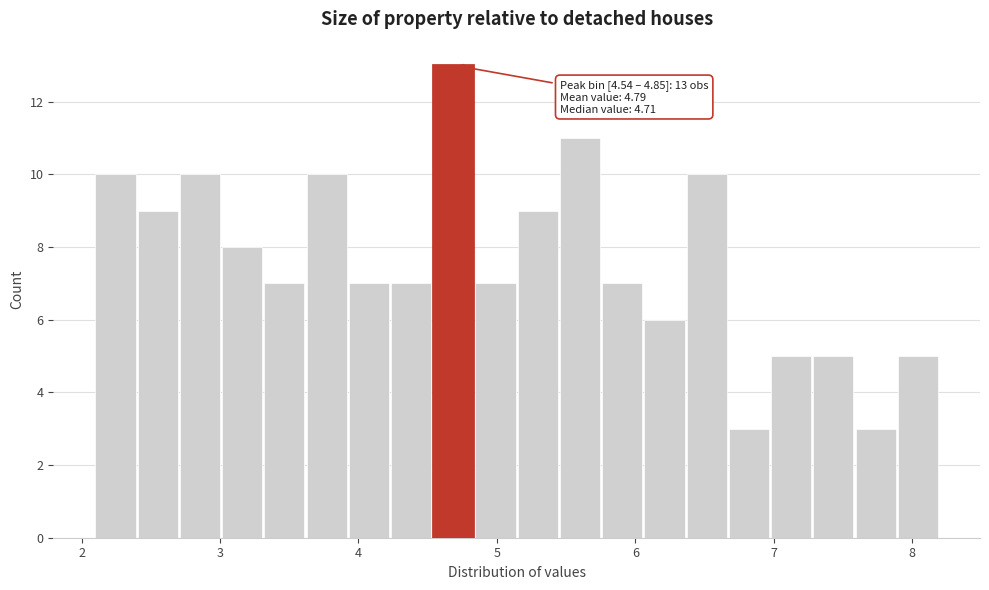

Around what value on the x-axis is the tallest bar? Give the approximate position of its centre, as read against the axis.

4.7